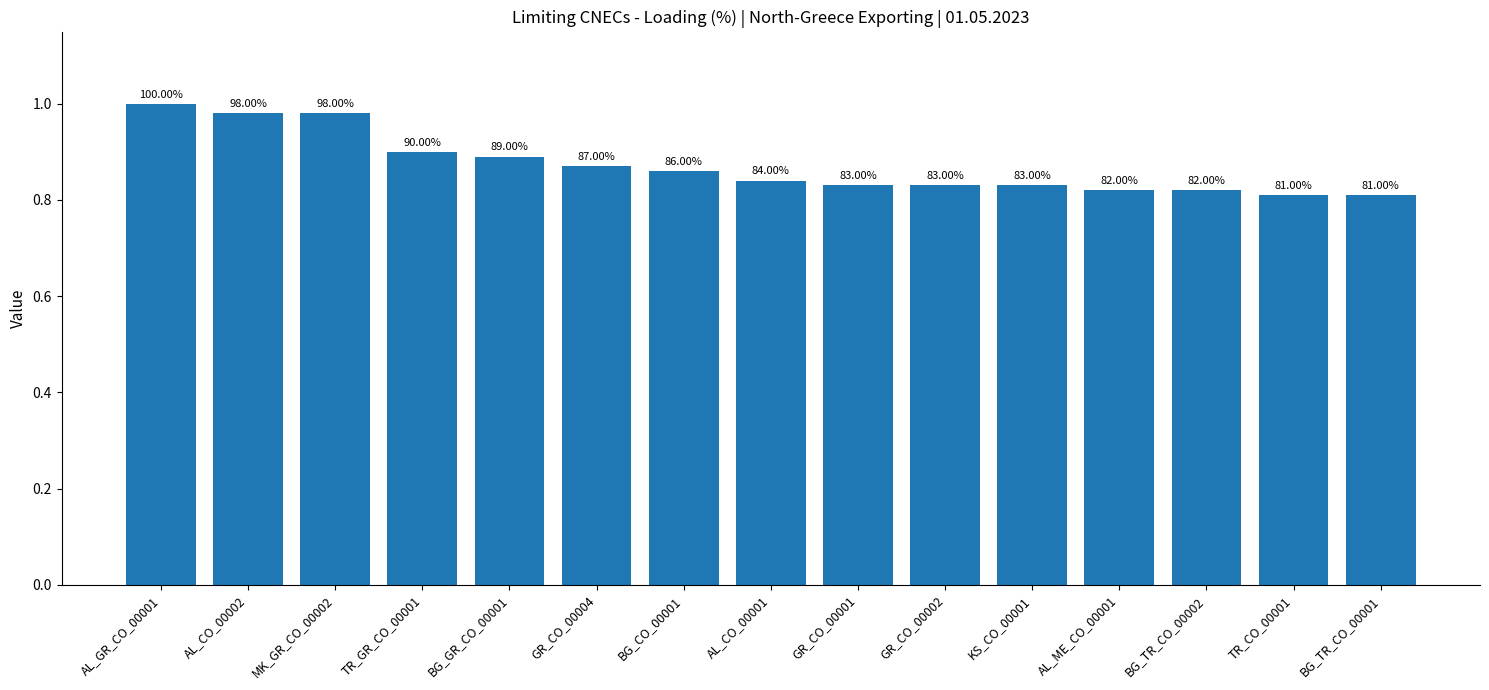

How many bars are there in total?

15